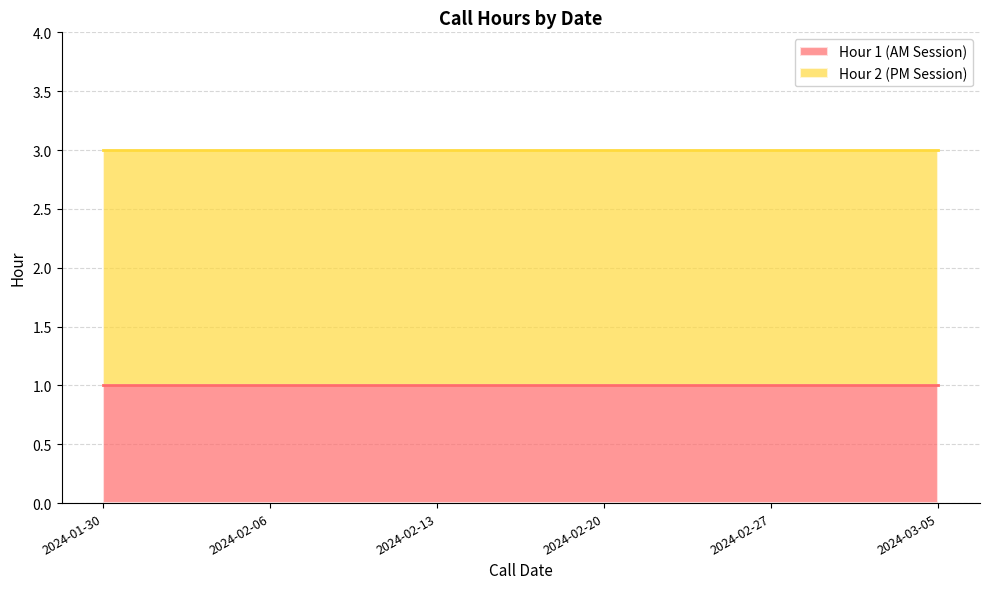

Between 2024-03-05 and 2024-02-06, which is larger?

2024-03-05